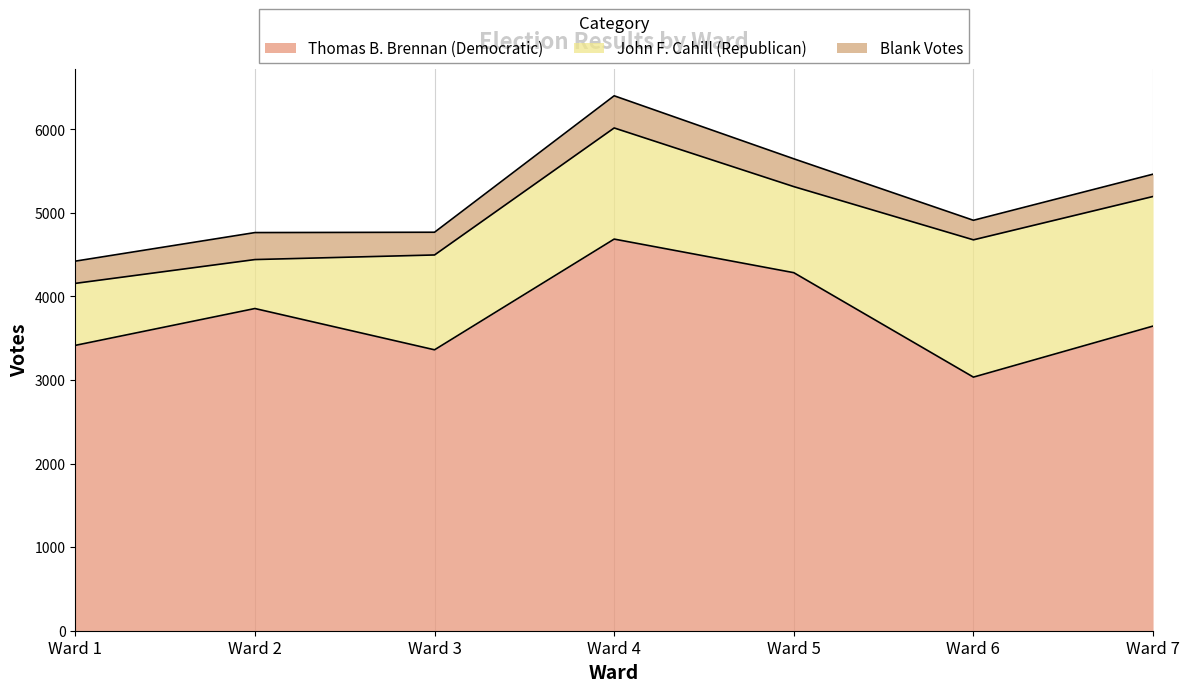

List the series in order of their overall mean, highest first.

Thomas B. Brennan (Democratic), John F. Cahill (Republican), Blank Votes